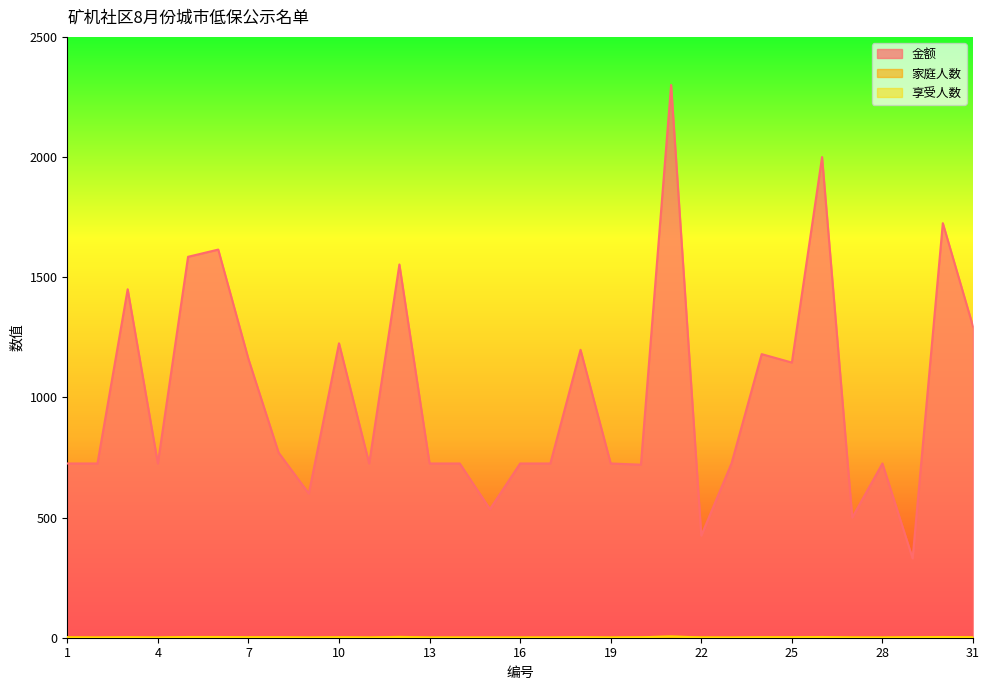

What is the total value across all series at 28?

727